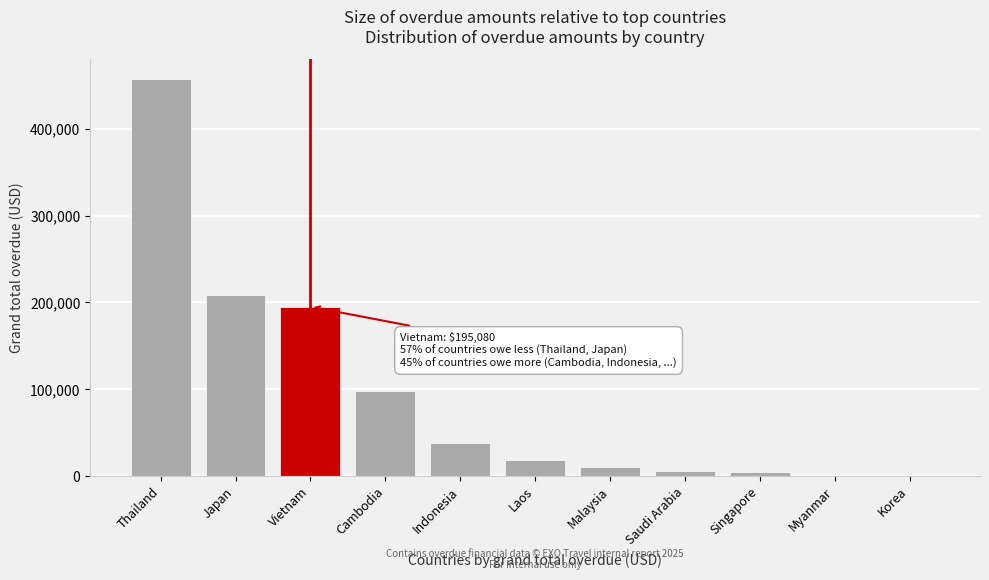

Between Vietnam and Cambodia, which is larger?

Vietnam